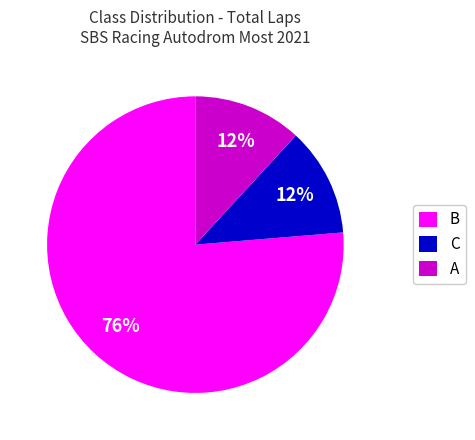

To the nearest percent, what is the average slice percentage?

33%